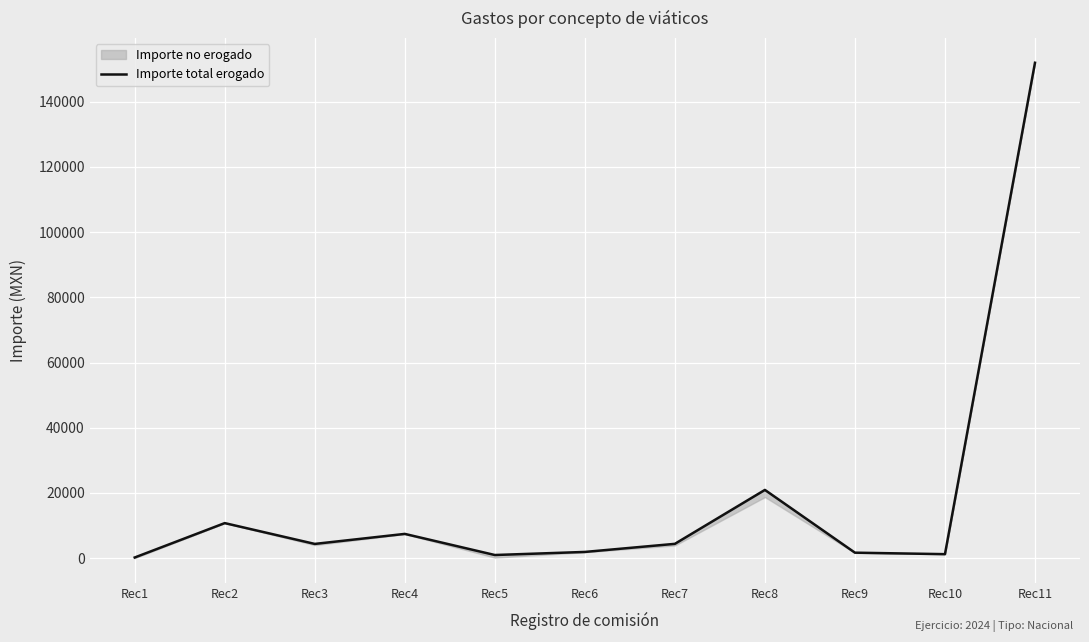

At which category does the data reach its first local valley?

Rec3